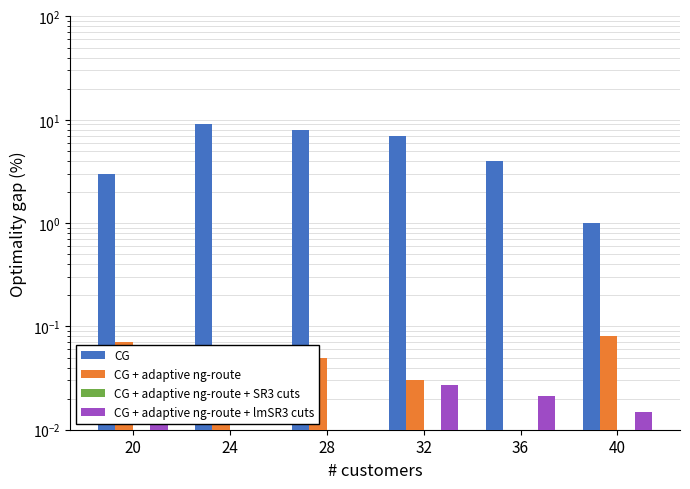

Rank the series by their maximum value, from highest to lowest.

CG, CG + adaptive ng-route, CG + adaptive ng-route + lmSR3 cuts, CG + adaptive ng-route + SR3 cuts